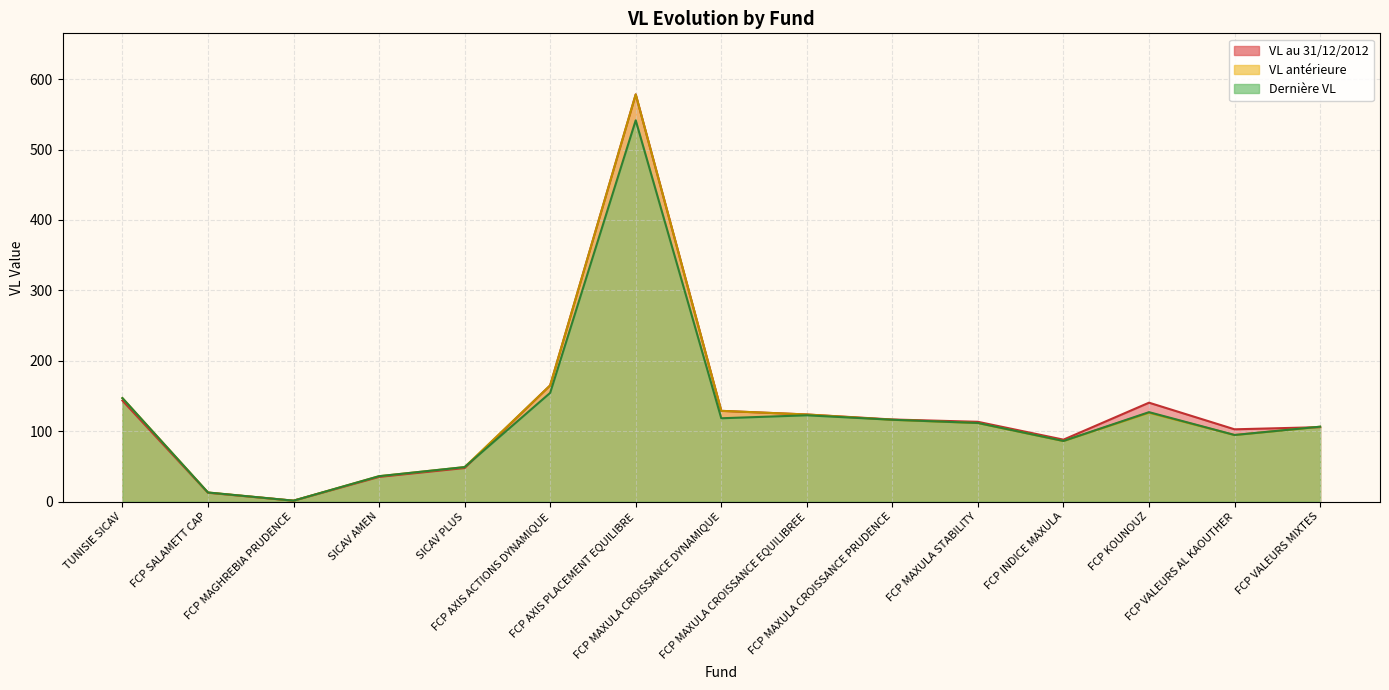

Count the number of categories in the chart.

15